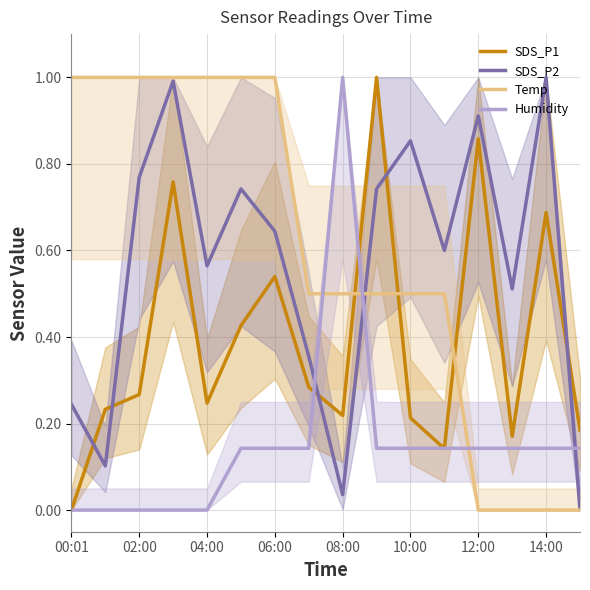

Which series has the largest total across all categories?

Temp